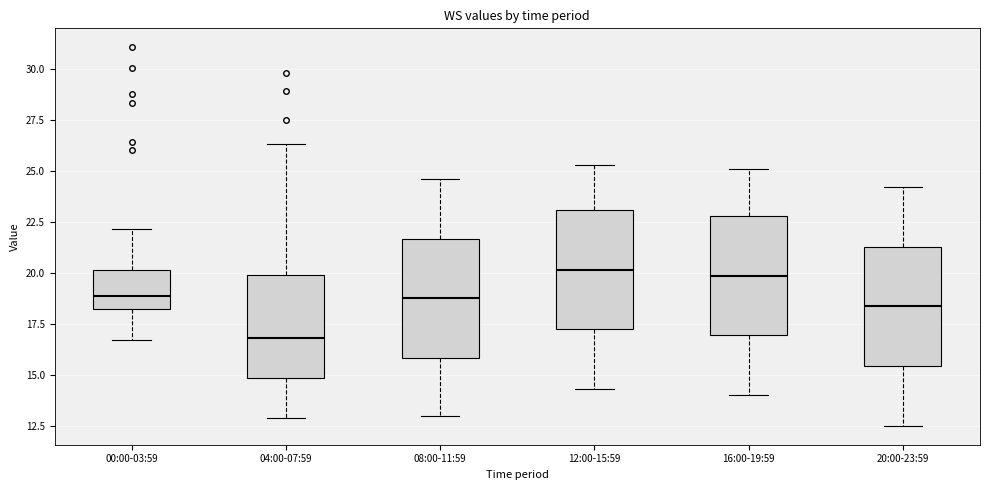

Reading left to right, transcribe this box plot: for each box, give where its median line is, the range the box spans, and where its two whiskers end, as read against the y-axis. The values are not printed on the chart, so give them approximately, as read against the axis.

00:00-03:59: median 19.0, box 18.0 to 20.0, whiskers 16.5 to 22.0
04:00-07:59: median 17.0, box 15.0 to 20.0, whiskers 13.0 to 26.5
08:00-11:59: median 19.0, box 16.0 to 21.5, whiskers 13.0 to 24.5
12:00-15:59: median 20.0, box 17.0 to 23.0, whiskers 14.5 to 25.5
16:00-19:59: median 20.0, box 17.0 to 23.0, whiskers 14.0 to 25.0
20:00-23:59: median 18.5, box 15.5 to 21.5, whiskers 12.5 to 24.0